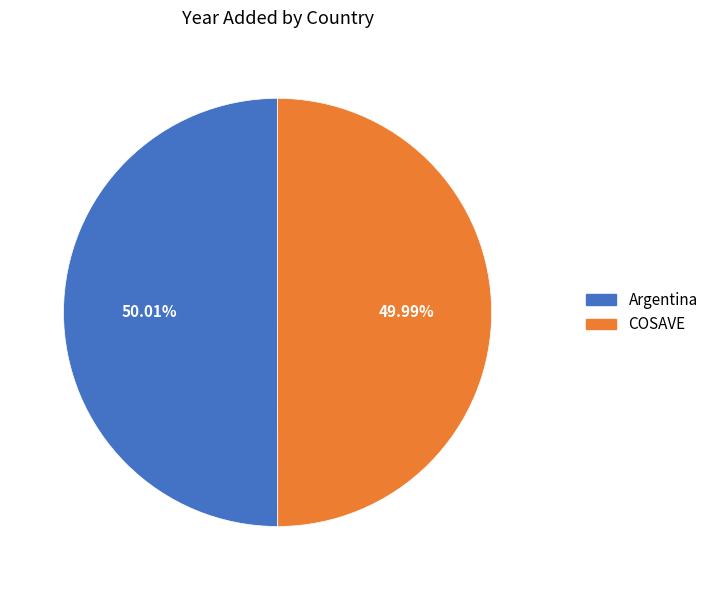

Combined, do COSAVE and Argentina account for over 50%?

Yes